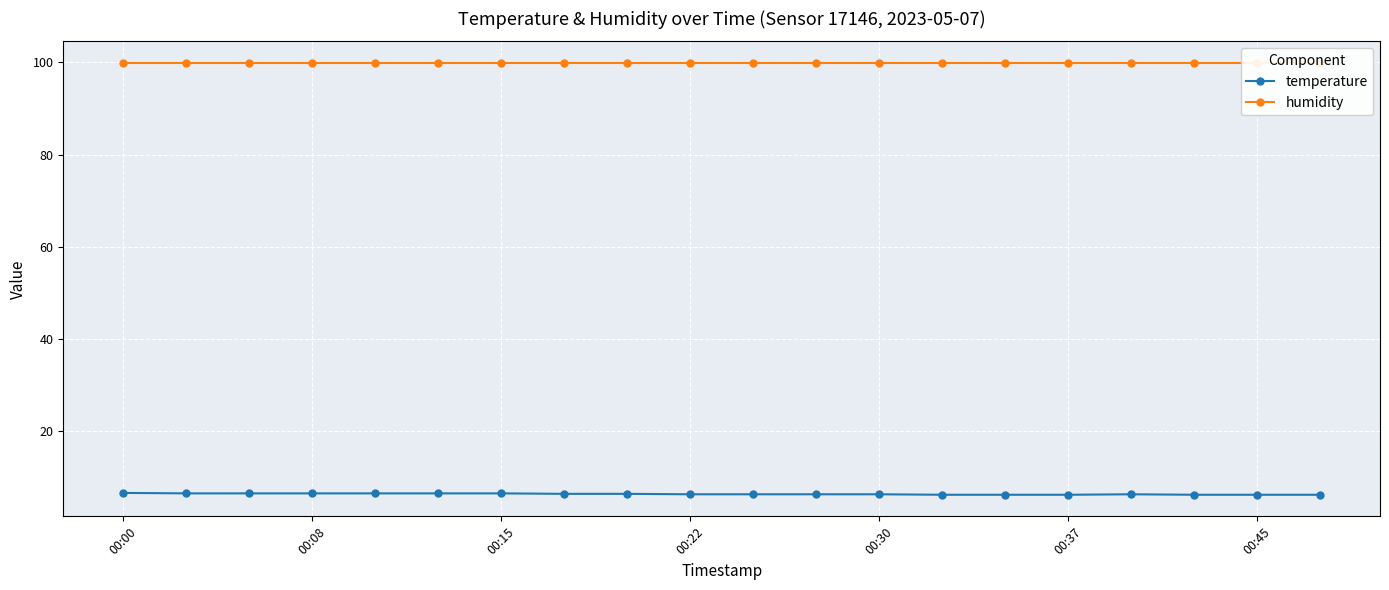

Count the number of data series in this chart.

2